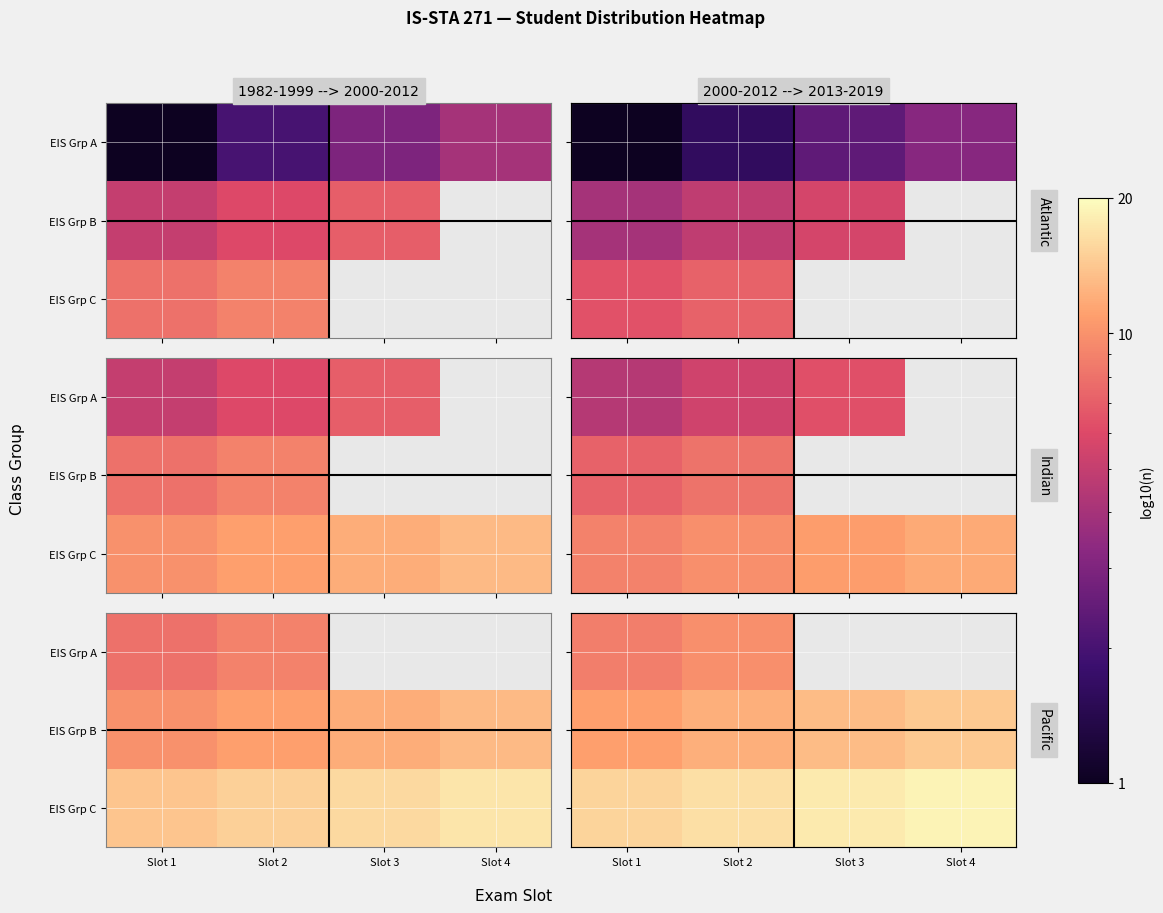

How many categories are shown in the chart?

4